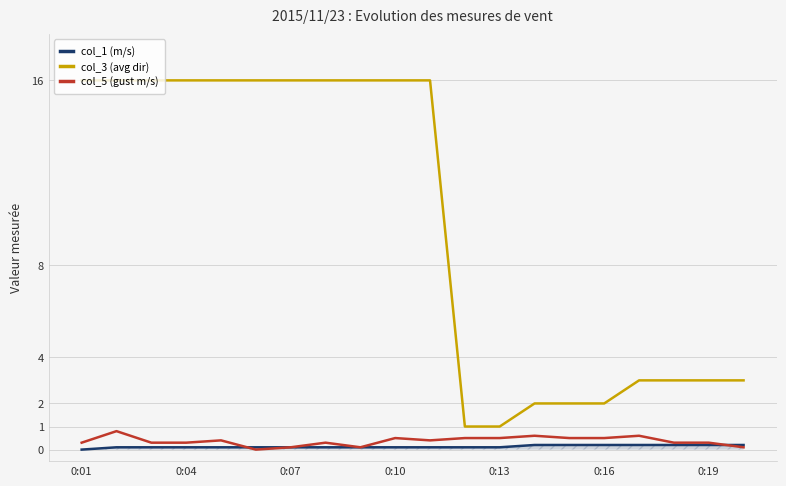

What is the highest value of the col_3 (avg dir) series?

16.0